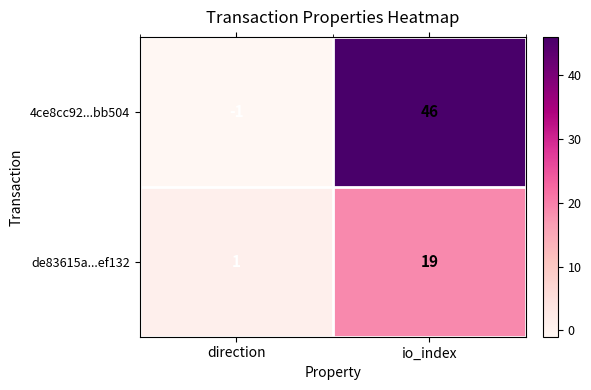

At which category is the sum across all series the highest?

io_index